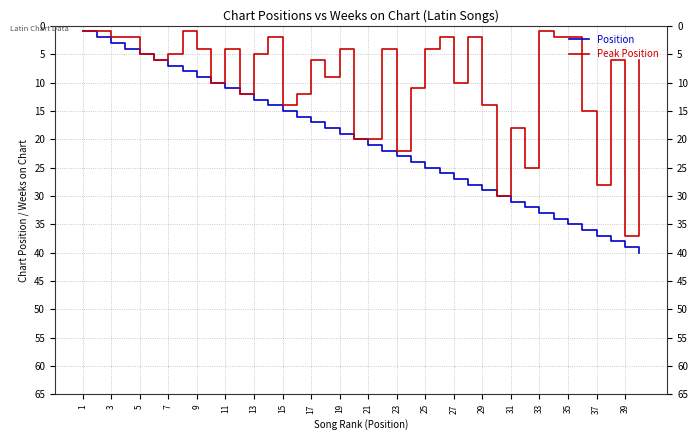

What is the greatest value displayed?

40